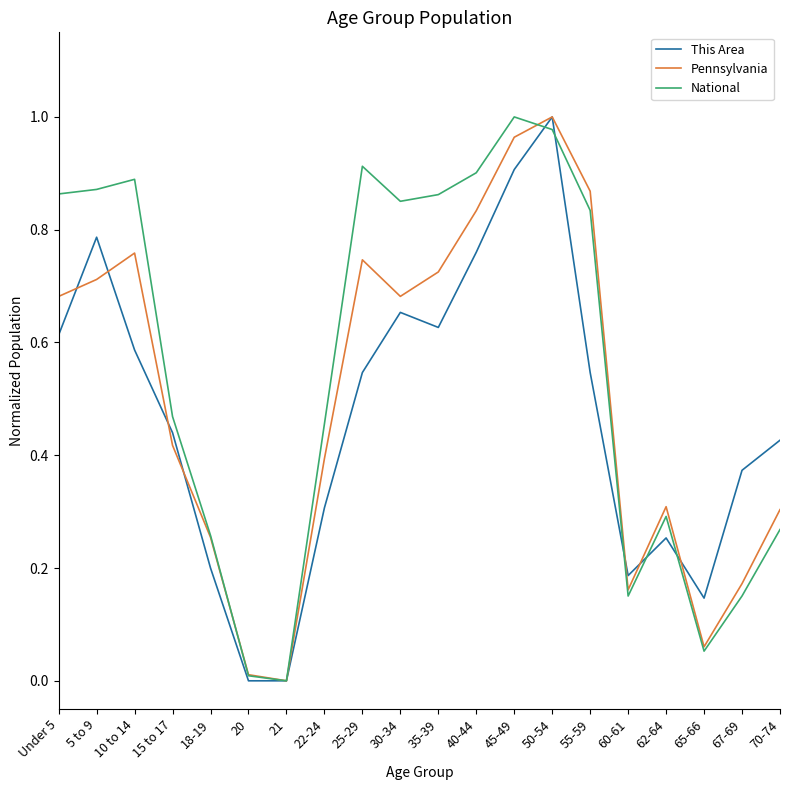

Which series changed the most between 30-34 and 40-44?

Pennsylvania